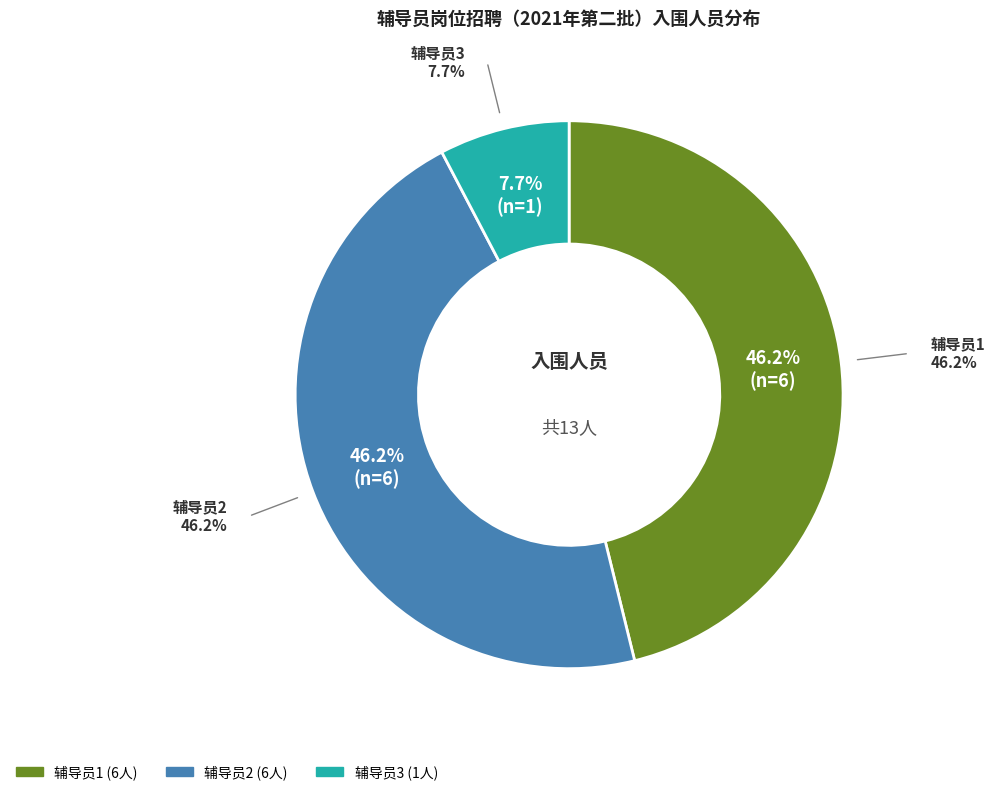

True or false: 辅导员3 accounts for 1% of the total.

False